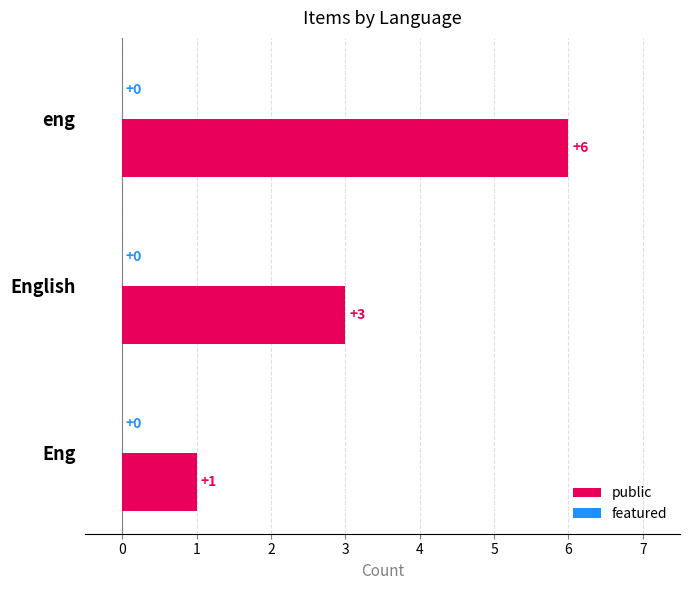

What is the change in value from eng to Eng?

-5